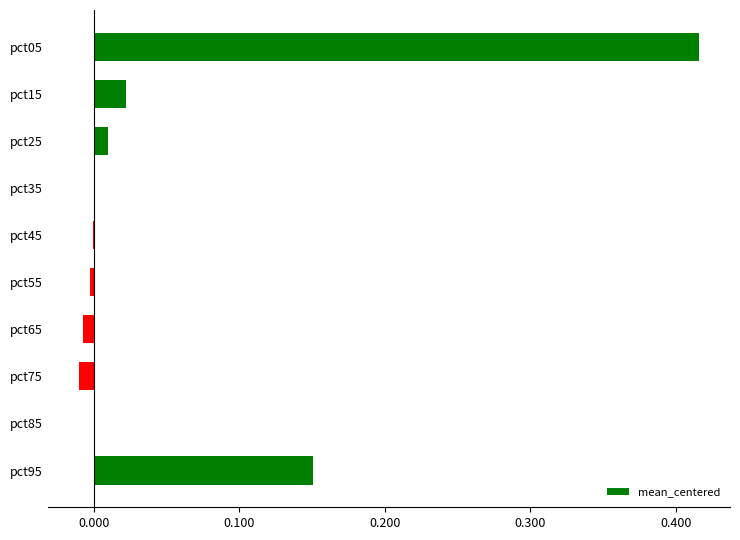

Are the bars horizontal?

Yes